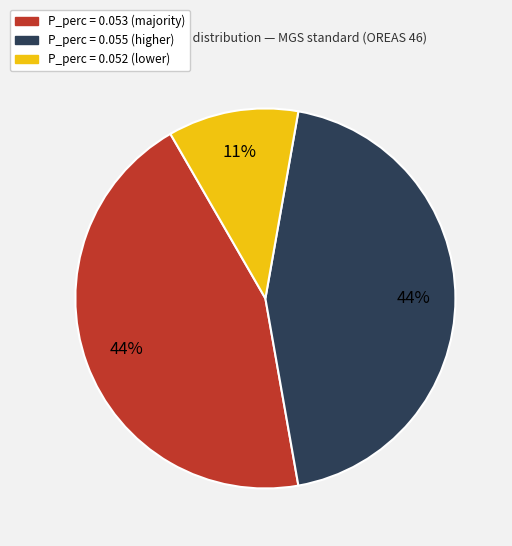

Is there a majority slice in this chart?

No